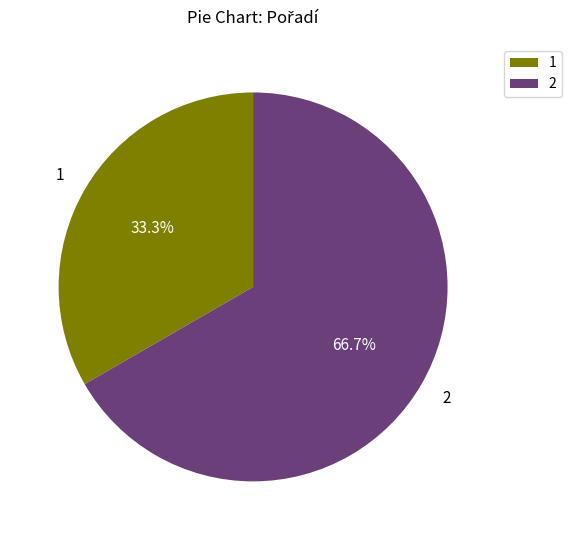

To the nearest percent, what is the difference between the largest and smallest slice percentages?

33%